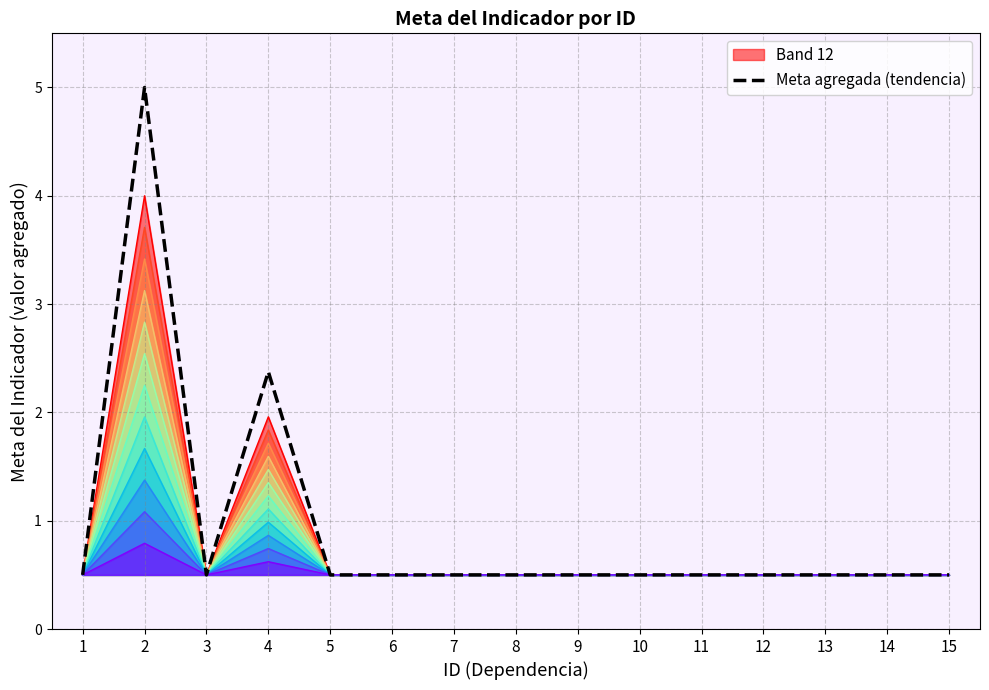

Which label corresponds to the smallest value in the chart?

13